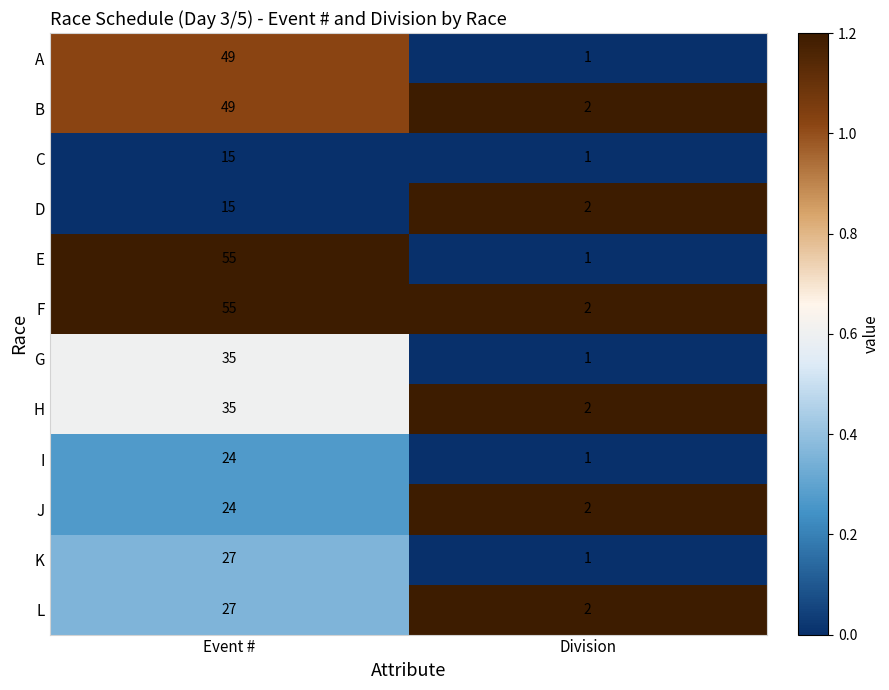

Which series has the largest total across all categories?

F